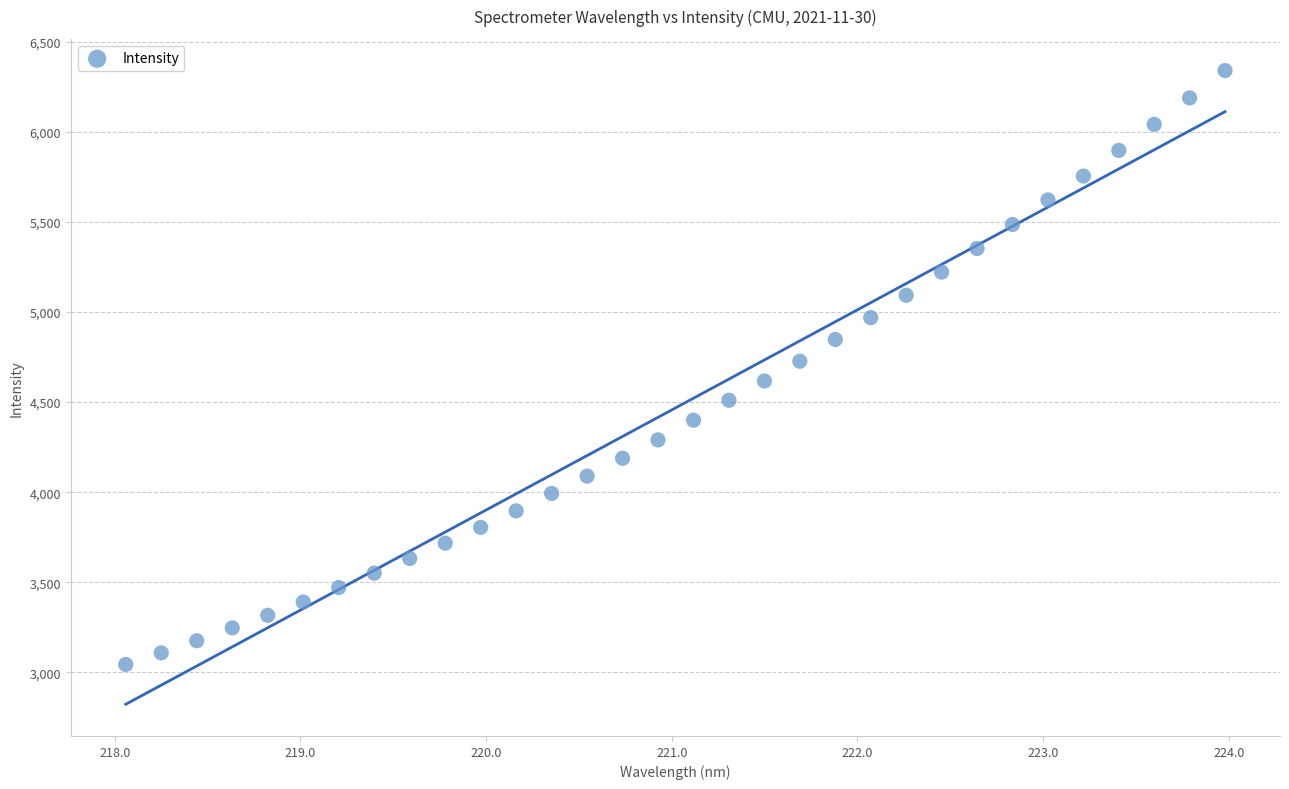

What is the range of X values (max minus min)?

5.9